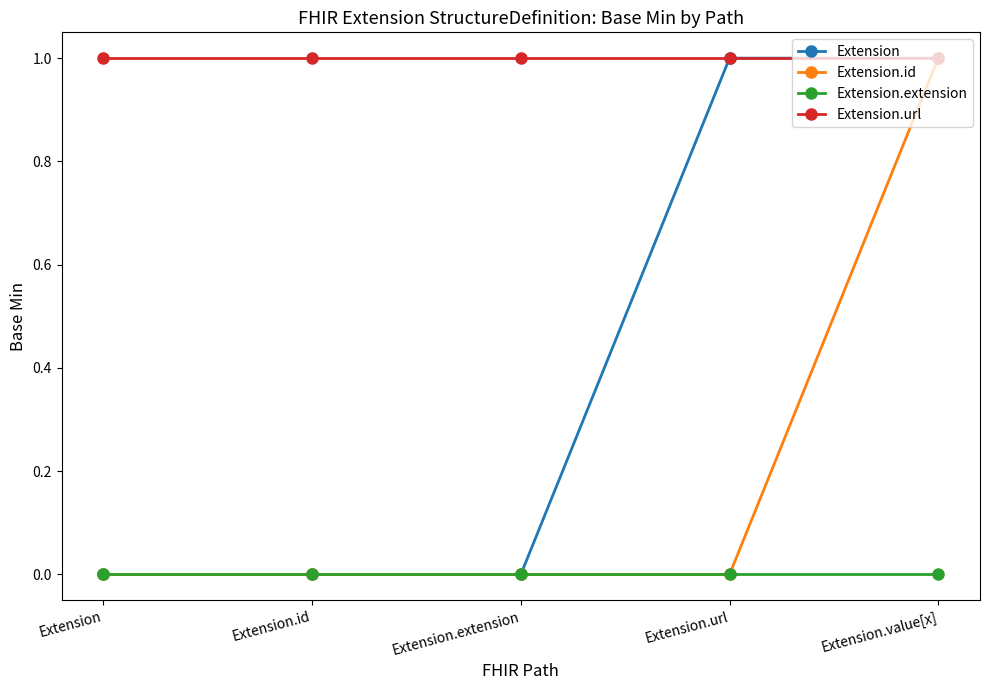

List the series in order of their overall mean, highest first.

Extension.url, Extension, Extension.id, Extension.extension